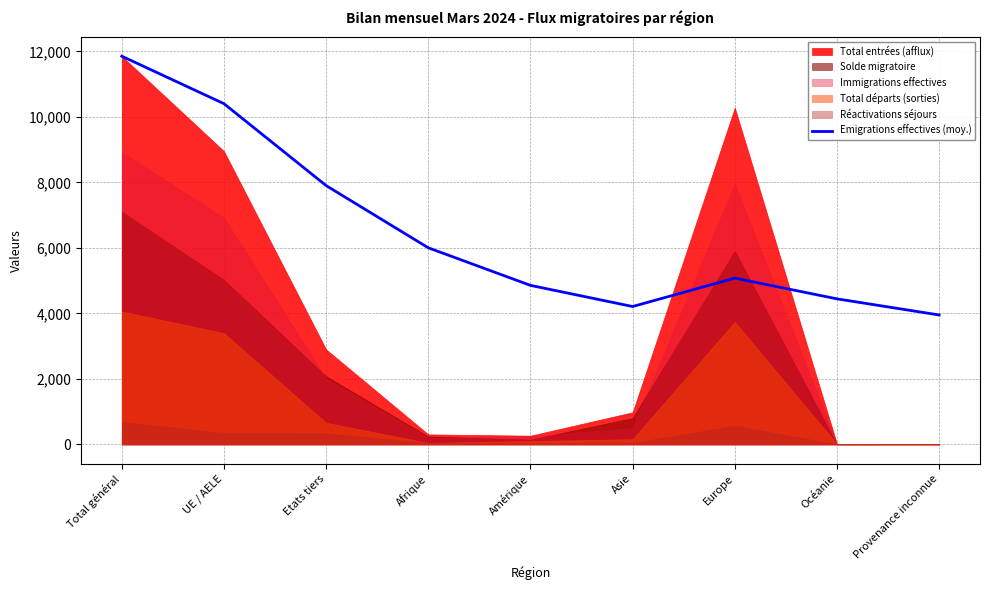

How many interior local valleys (lower than both neighbors) does the data have?

1